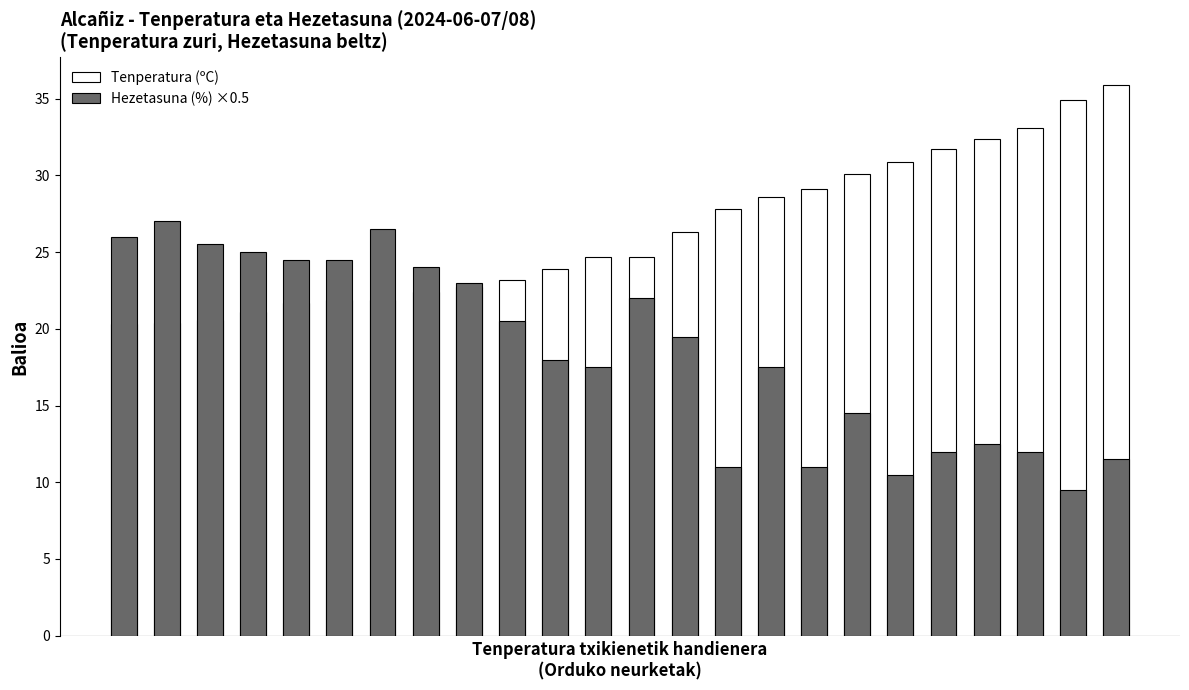

Which has a higher value, 13 or 7?

13